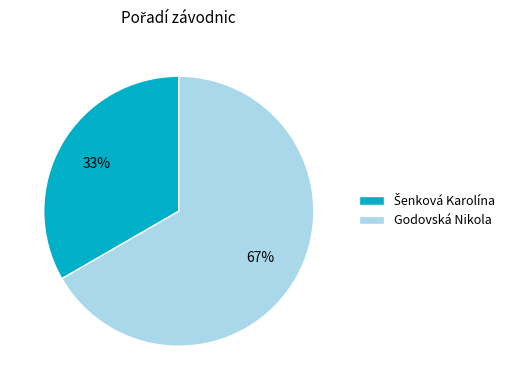

To the nearest percent, what is the average slice percentage?

50%